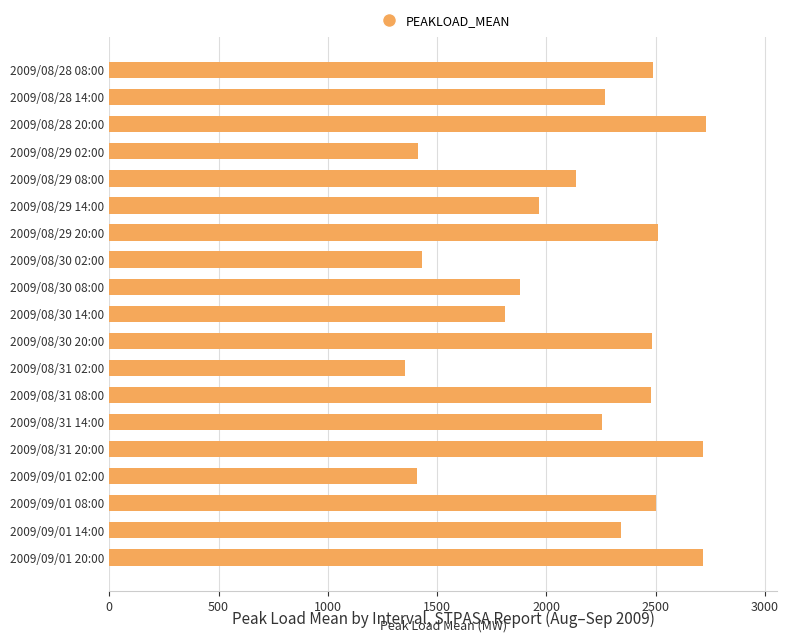

The value at 2009/08/30 20:00 is 4282. True or false?

False